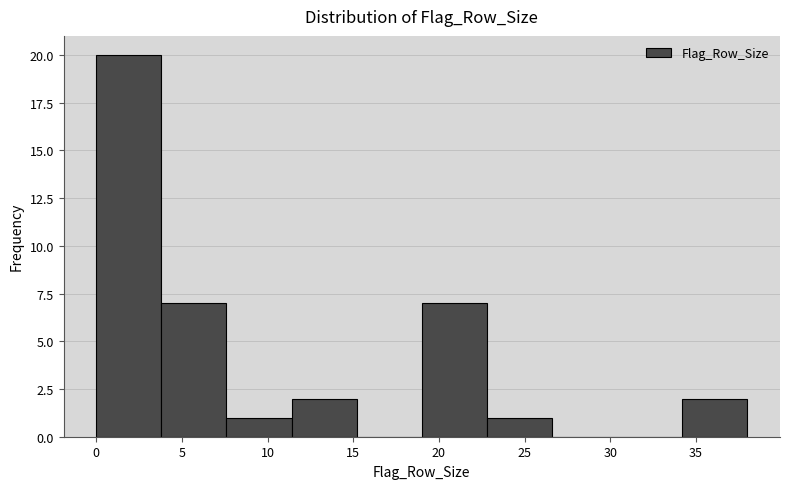

Reading left to right, list every bar in this chart as the range it spans on the x-axis followed by its height. Neither the bar edges nor the heights are printed on the chart, so give them approximately, as read against the axes.

0.0 to 3.8: 20
3.8 to 7.6: 7
7.6 to 11.4: 1
11.4 to 15.2: 2
15.2 to 19.0: 0
19.0 to 22.8: 7
22.8 to 26.6: 1
26.6 to 30.4: 0
30.4 to 34.2: 0
34.2 to 38.0: 2